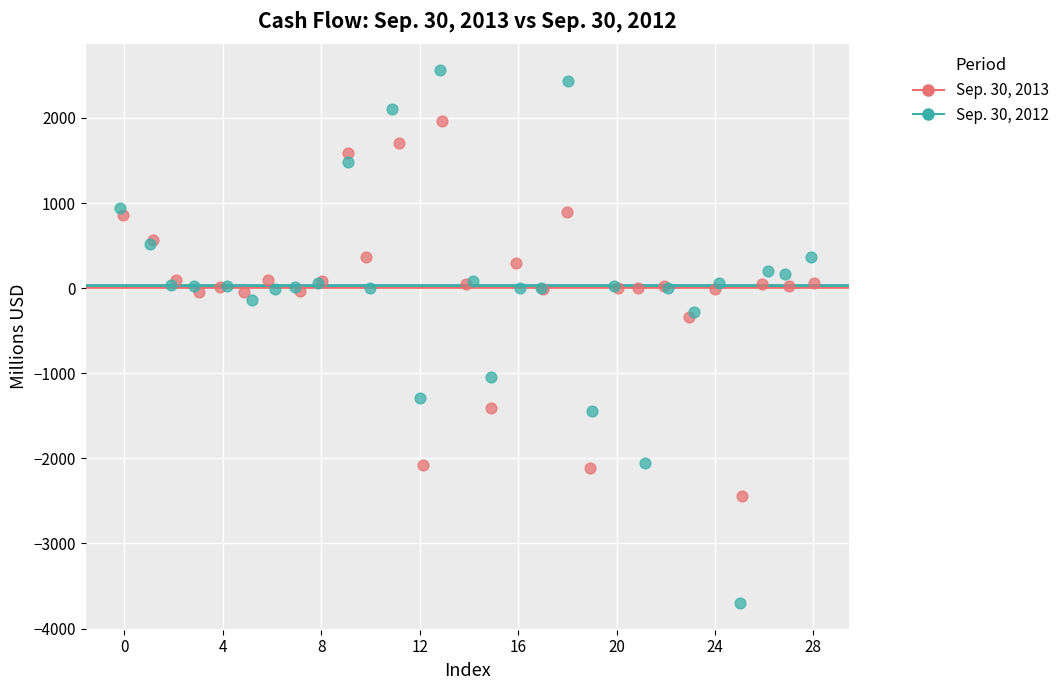

Which series reaches the minimum Y coordinate?

Sep. 30, 2012